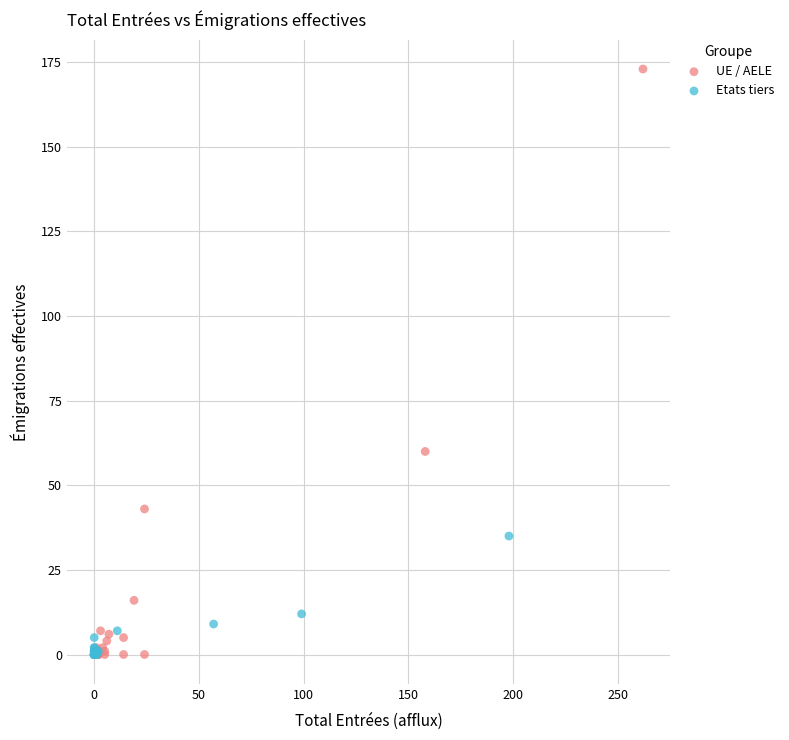

Which series has the widest spread of Y values?

UE / AELE